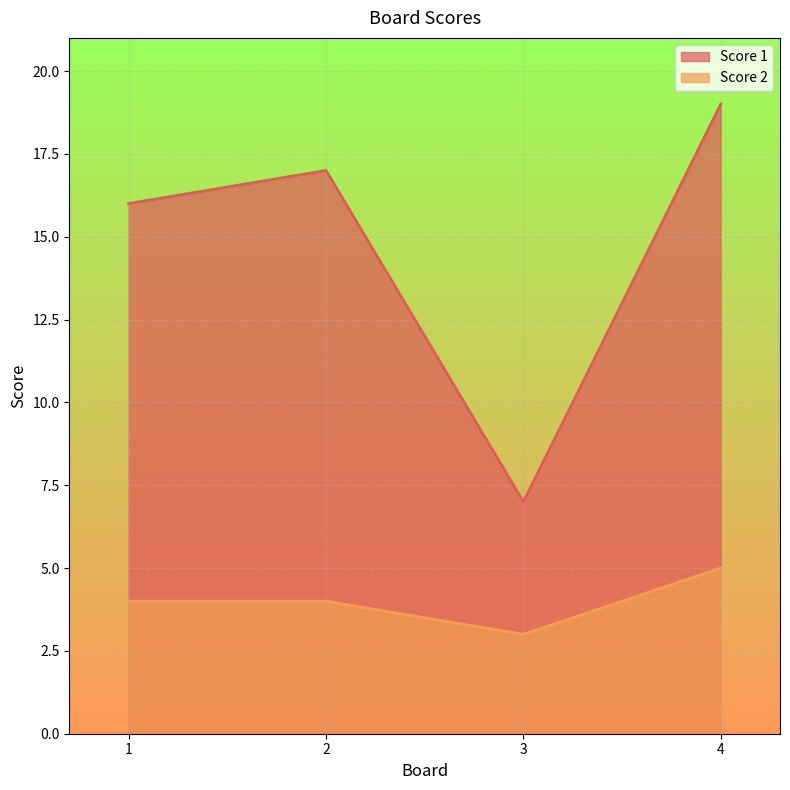

What is the approximate value of Score 1 at 3, to the nearest 10?

10